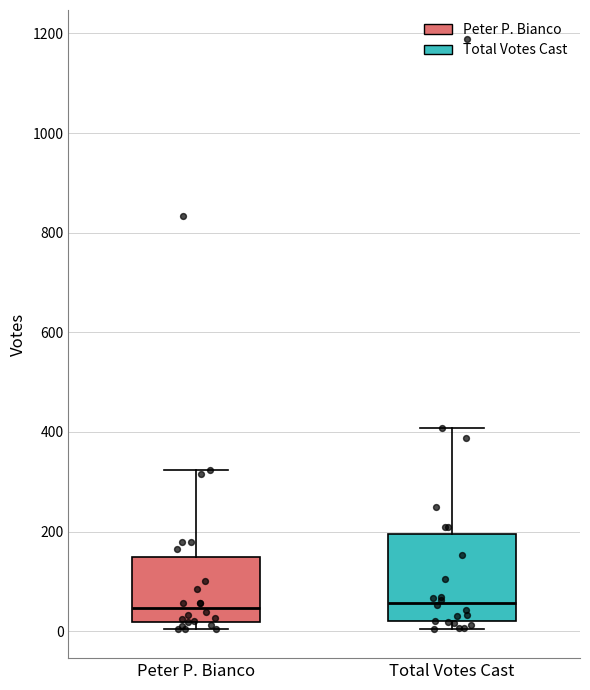

Reading left to right, transcribe this box plot: for each box, give where its median line is, the range the box spans, and where its two whiskers end, as read against the y-axis. The values are not printed on the chart, so give them approximately, as read against the axis.

Peter P. Bianco: median 40, box 20 to 140, whiskers 0 to 320
Total Votes Cast: median 60, box 20 to 200, whiskers 0 to 400